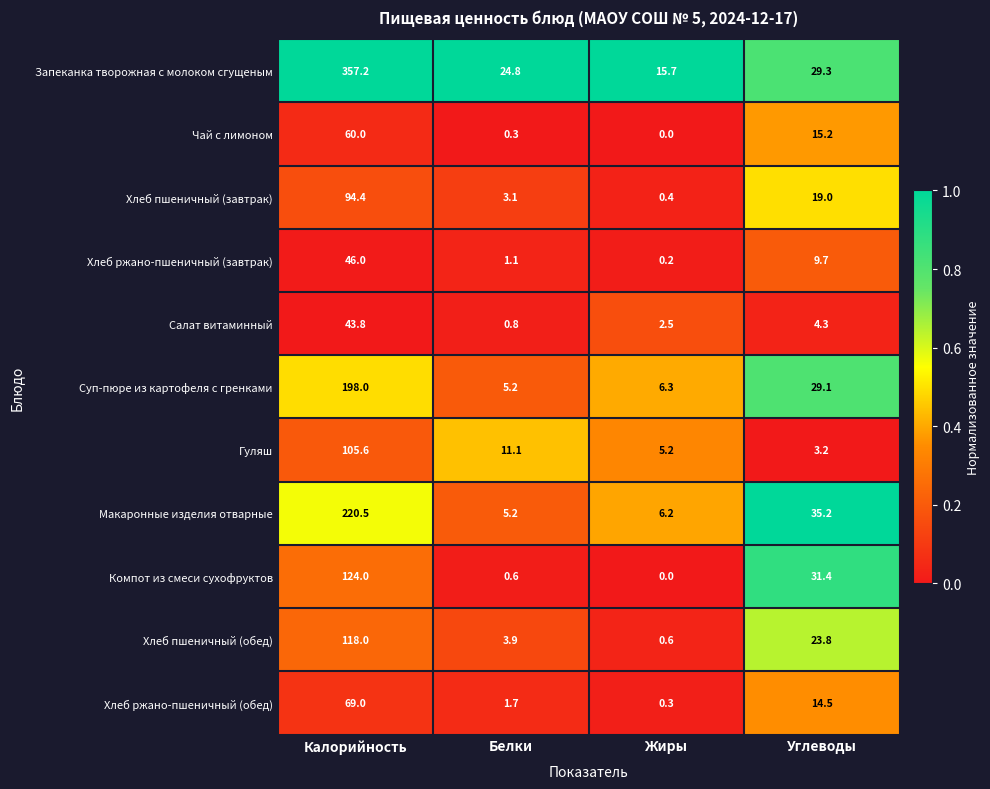

Rank the series at Углеводы from lowest to highest value.

Гуляш, Салат витаминный, Хлеб ржано-пшеничный (завтрак), Хлеб ржано-пшеничный (обед), Чай с лимоном, Хлеб пшеничный (завтрак), Хлеб пшеничный (обед), Суп-пюре из картофеля с гренками, Запеканка творожная с молоком сгущеным, Компот из смеси сухофруктов, Макаронные изделия отварные